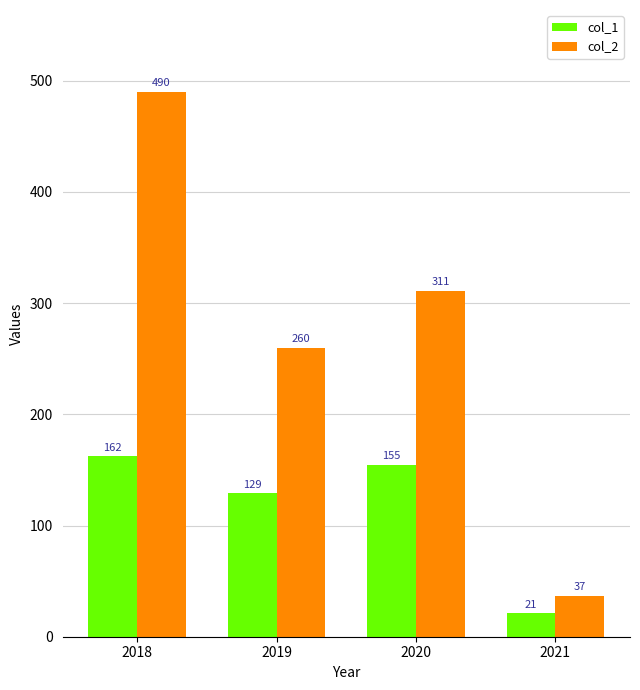

At 2020, list the series in order from smallest to largest.

col_1, col_2